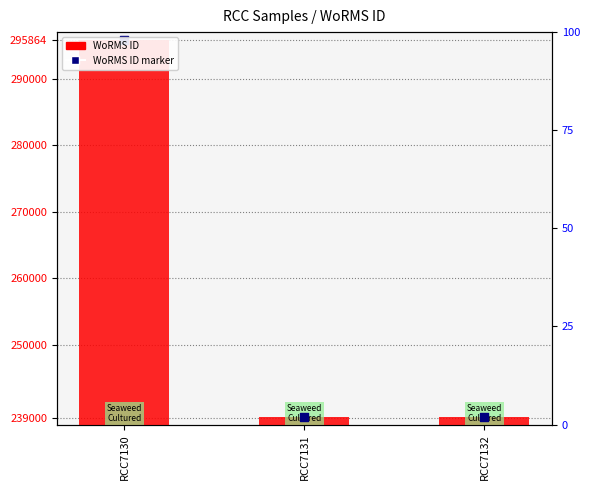

What are all the series names shown in the legend?

WoRMS ID, WoRMS ID marker